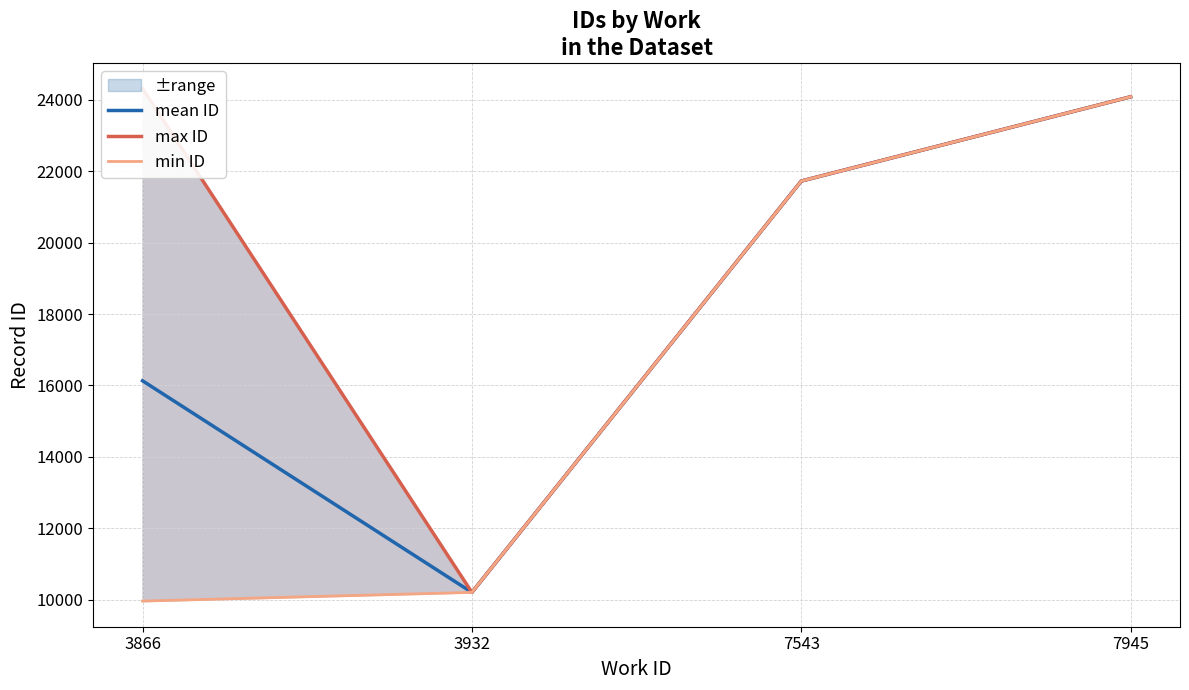

Rank the series by their average value, from lowest to highest.

min ID, mean ID, max ID